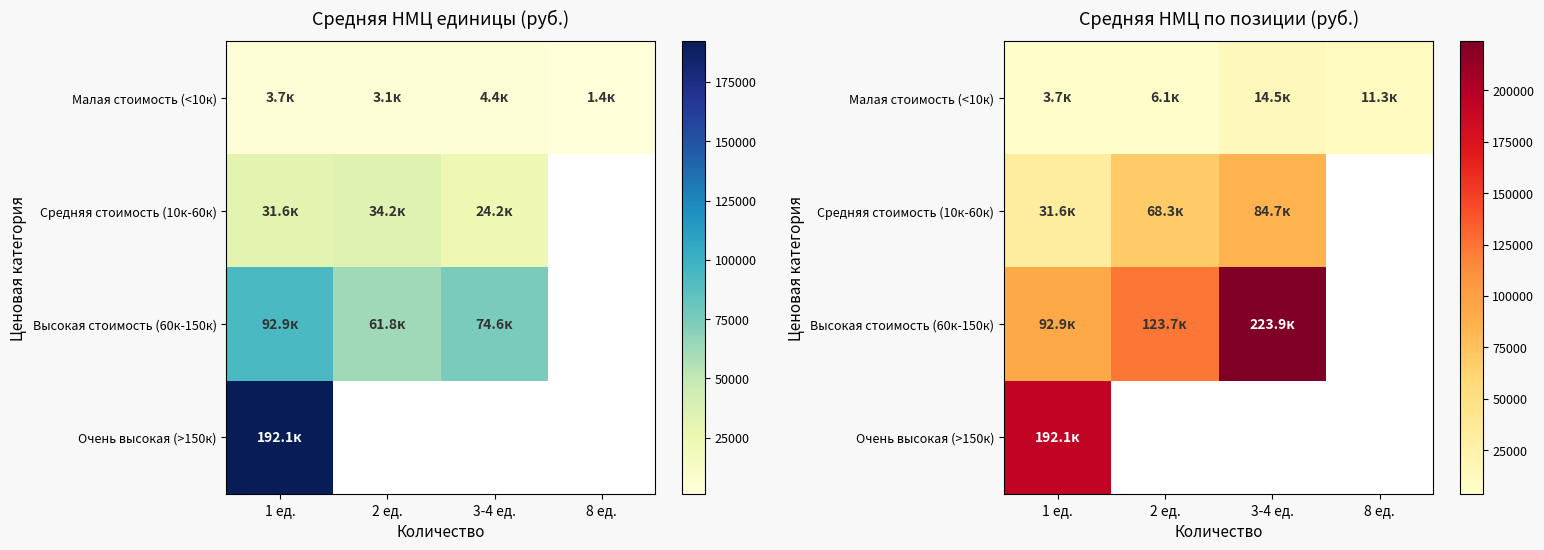

Is it true that Малая стоимость (<10к) equals 4098.8 at 3-4 ед.?

False